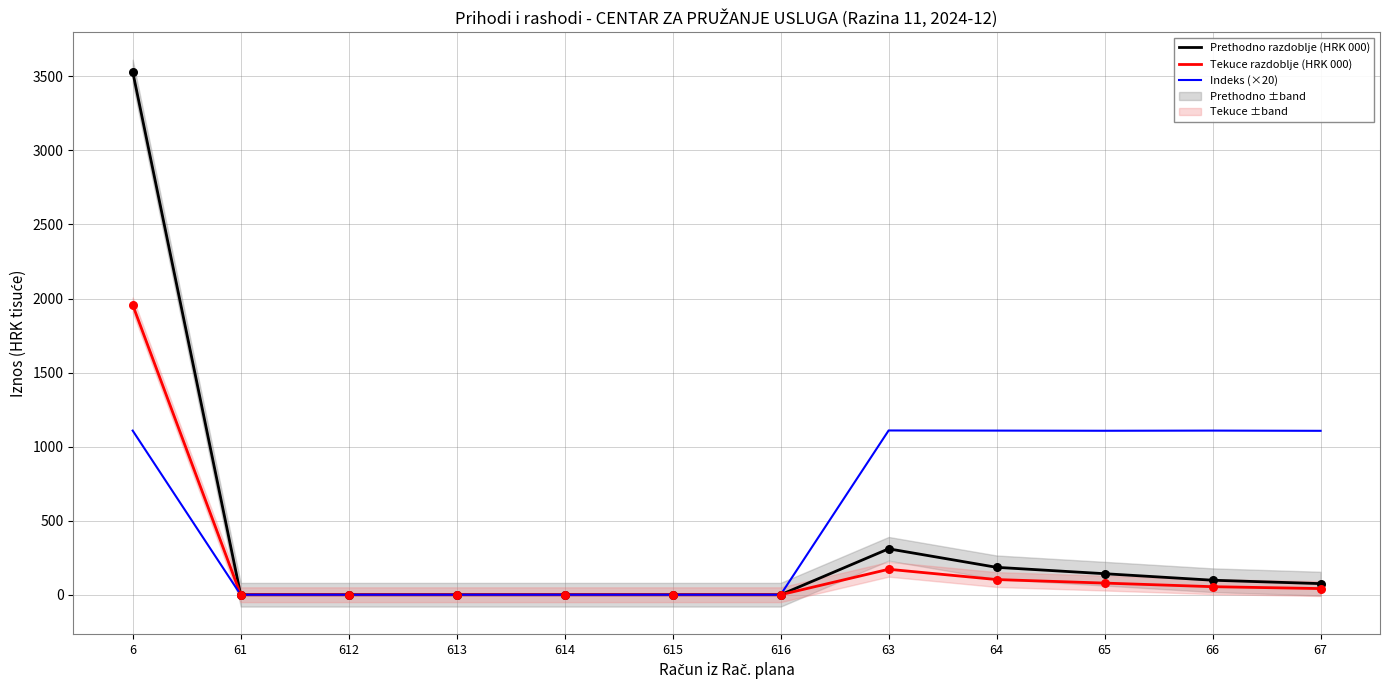

Which series has the largest Y range (max minus min)?

Prethodno razdoblje (HRK 000)